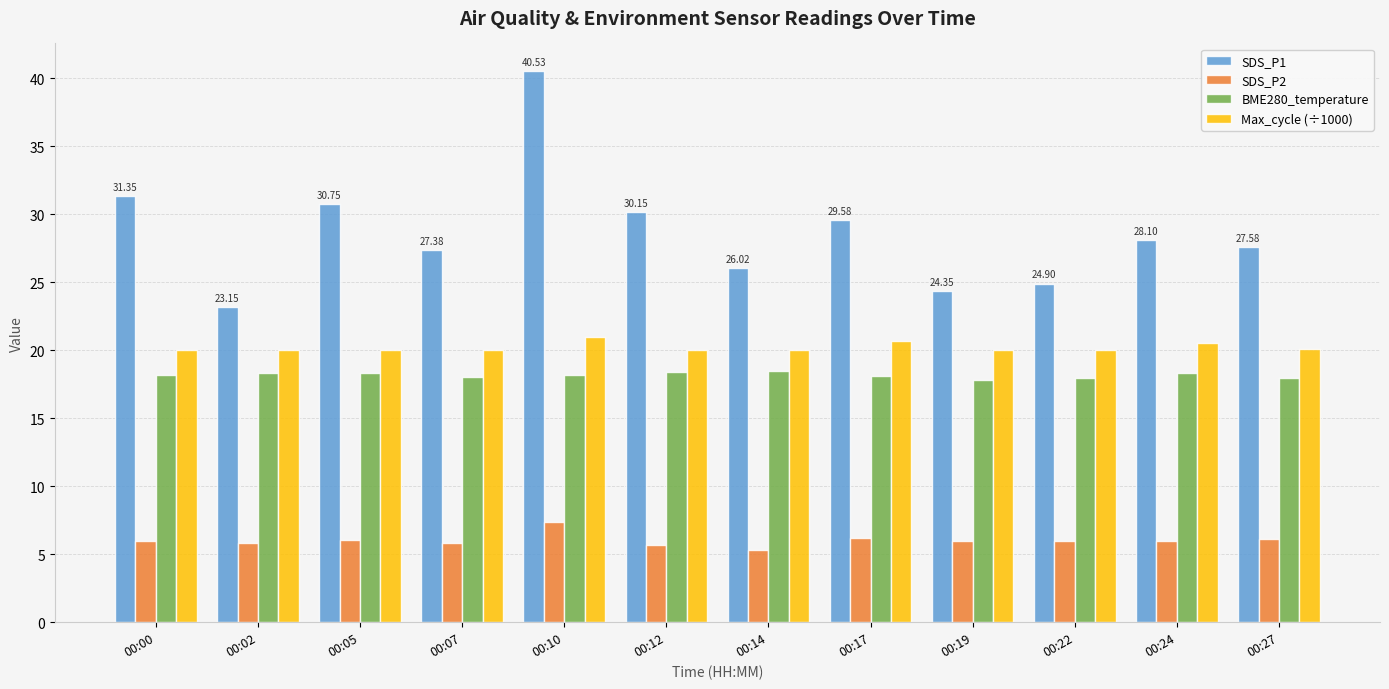

Which series changed the most between 00:10 and 00:27?

SDS_P1